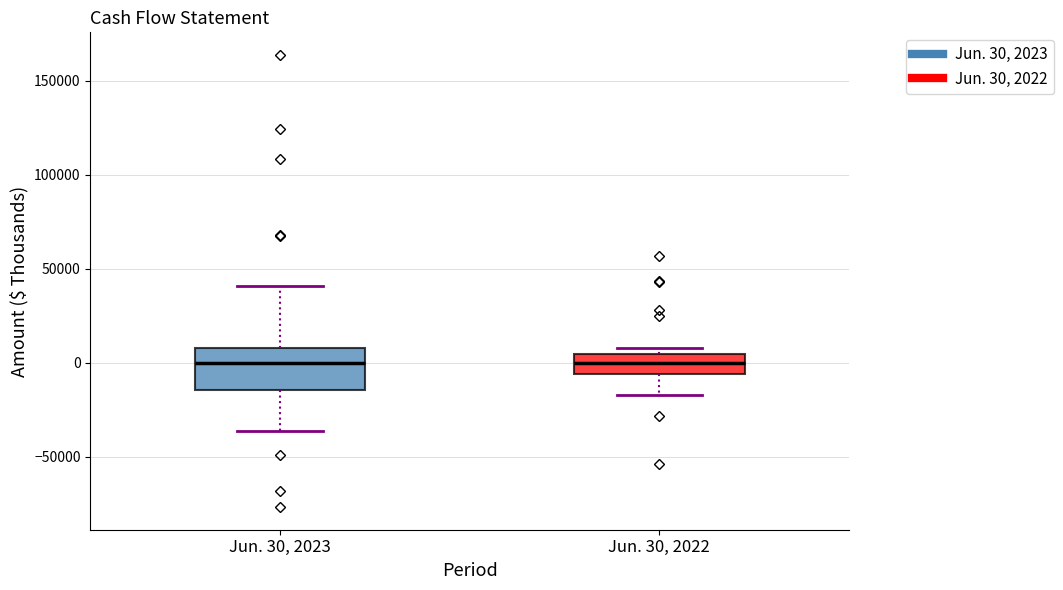

Reading left to right, transcribe this box plot: for each box, give where its median line is, the range the box spans, and where its two whiskers end, as read against the y-axis. The values are not printed on the chart, so give them approximately, as read against the axis.

Jun. 30, 2023: median 0, box -15000 to 10000, whiskers -35000 to 40000
Jun. 30, 2022: median 0, box -5000 to 5000, whiskers -15000 to 10000